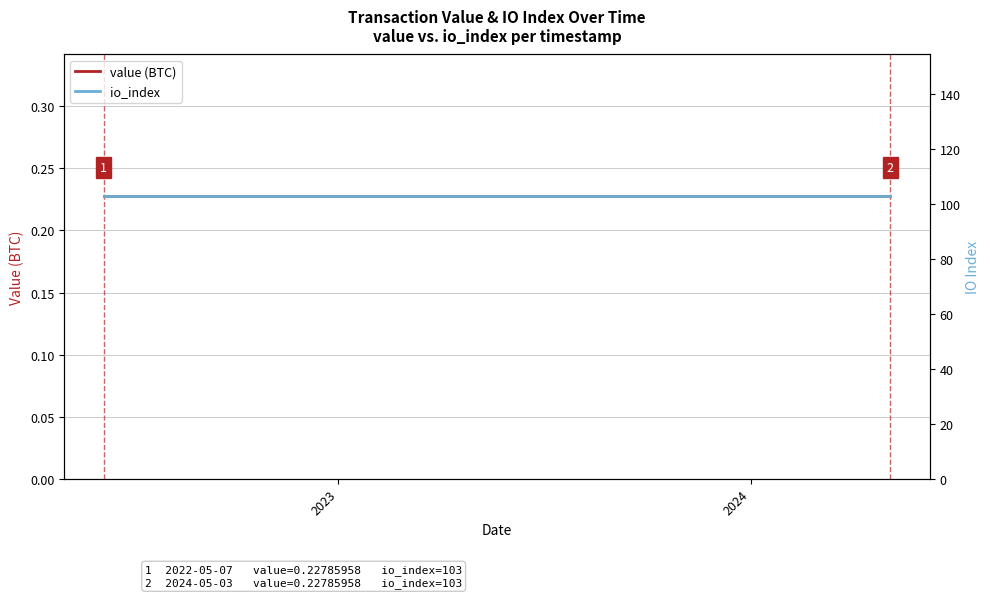

True or false: io_index and value (BTC) intersect in this chart.

False